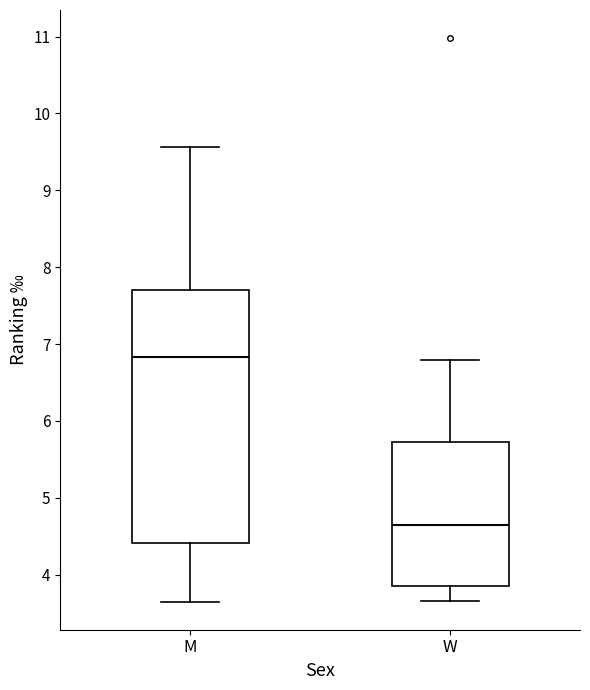

Reading left to right, read every box against the y-axis: the position of its median line, the range the box covers, and the ends of its whiskers. The values are not printed on the chart, so give them approximately, as read against the axis.

M: median 6.8, box 4.4 to 7.7, whiskers 3.7 to 9.6
W: median 4.6, box 3.9 to 5.7, whiskers 3.7 to 6.8